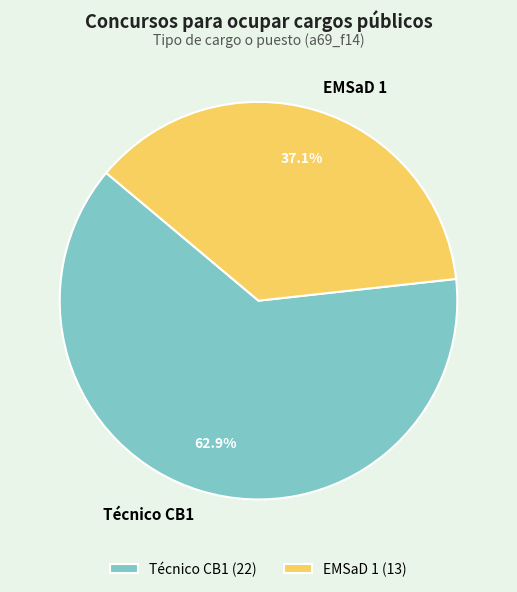

Which has a higher value, Técnico CB1 or EMSaD 1?

Técnico CB1